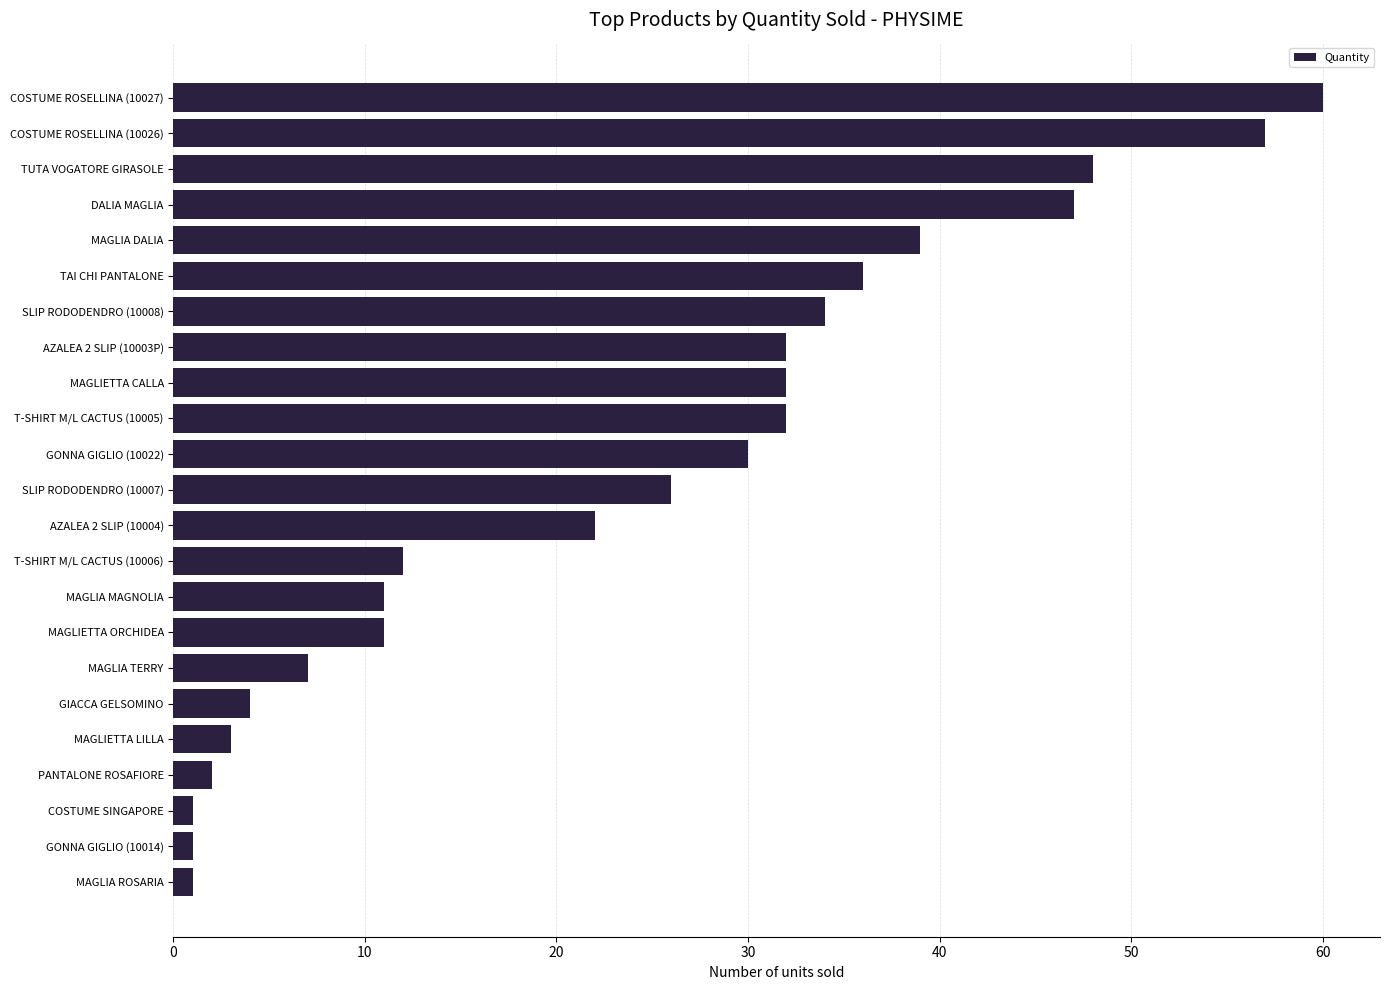

What is the difference between the maximum and minimum values?

59